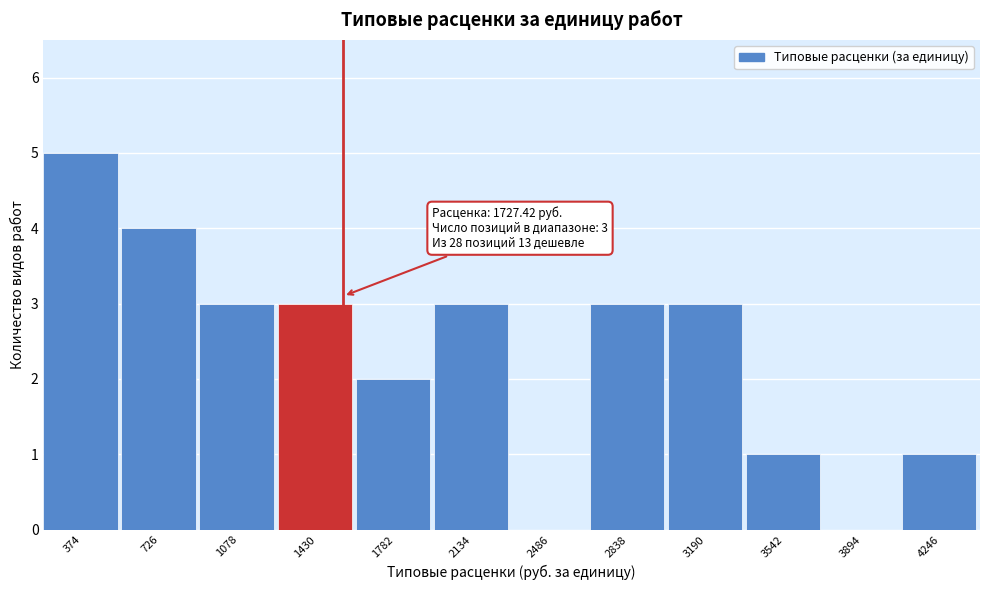

Reading left to right, what are all the values shown in this chart?

374=5	726=4	1078=3	1430=3	1782=2	2134=3	2486=0	2838=3	3190=3	3542=1	3894=0	4246=1